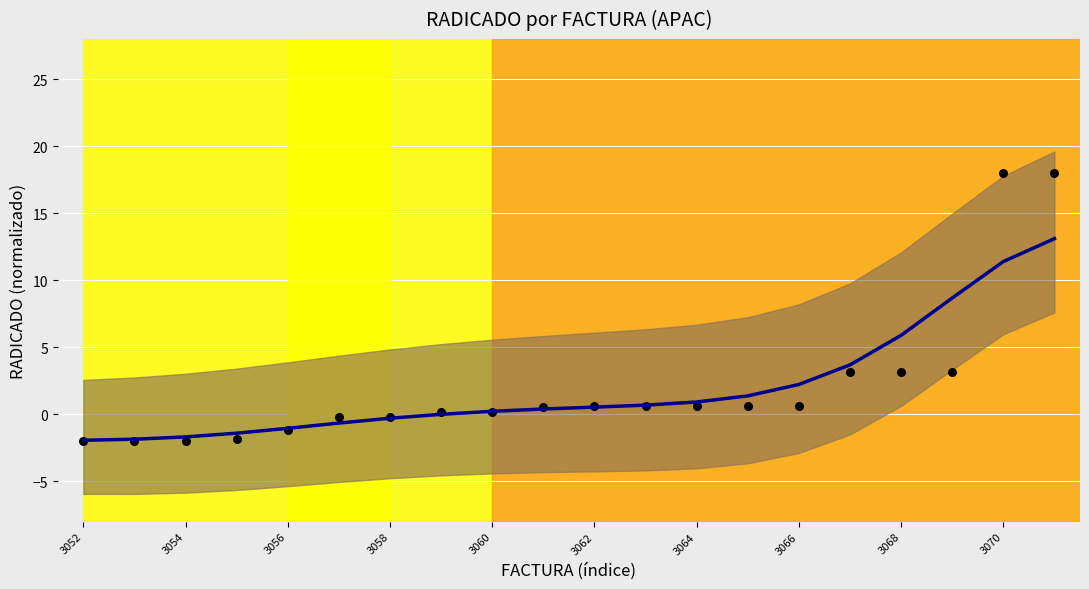

Which series reaches the minimum Y coordinate?

Observado